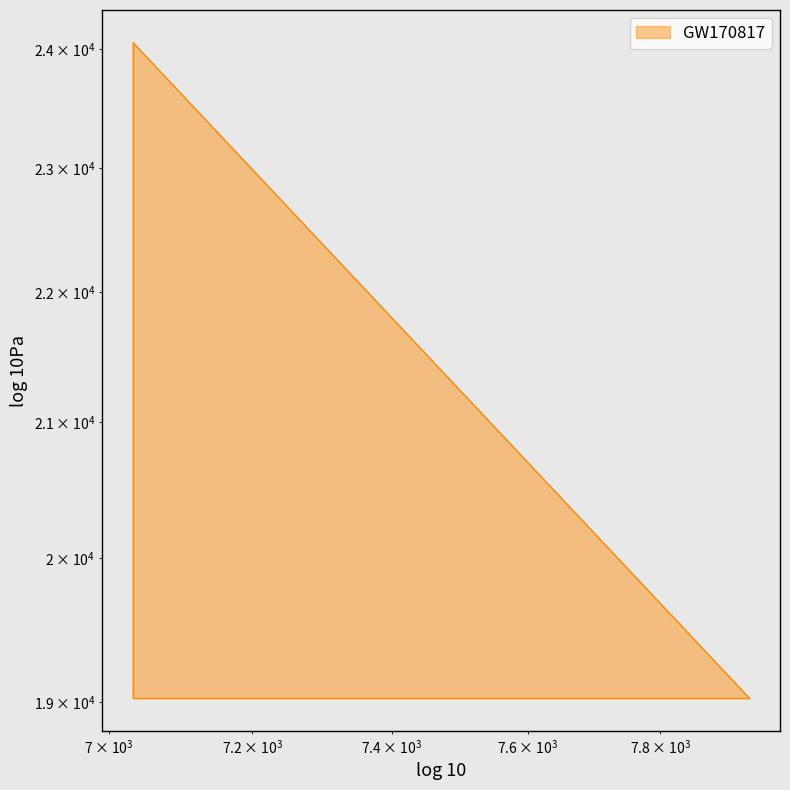

Reading left to right, extract all data points from this chart.

19026	24054	19026